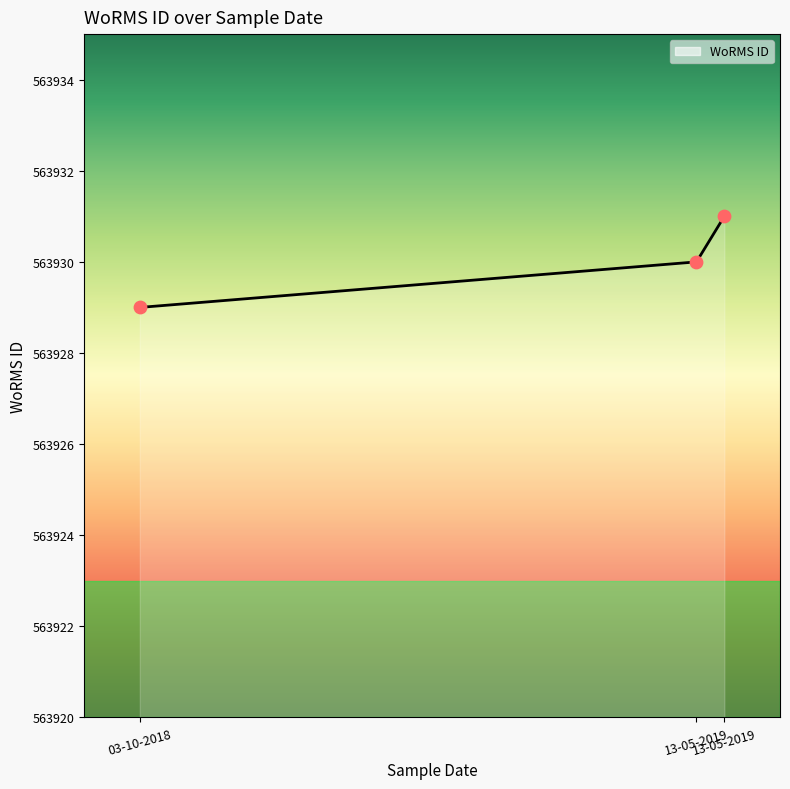

Which has a higher value, 03-10-2018 or 13-05-2019?

13-05-2019